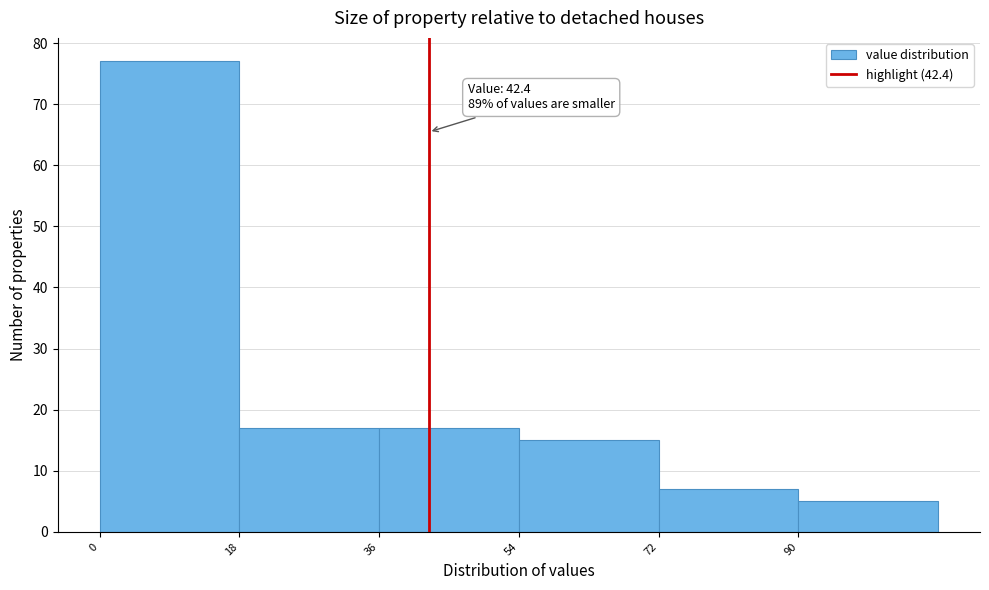

Over which range of the x-axis is the bar tallest?

0 to 18